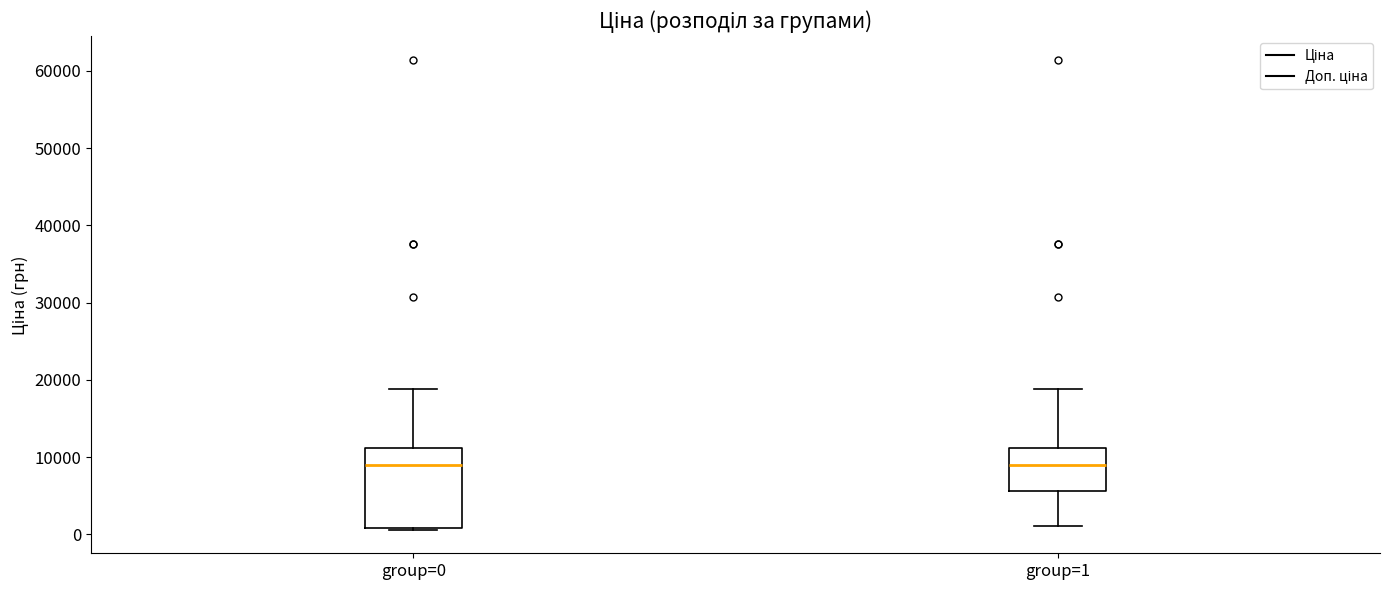

Reading left to right, transcribe this box plot: for each box, give where its median line is, the range the box spans, and where its two whiskers end, as read against the y-axis. The values are not printed on the chart, so give them approximately, as read against the axis.

group=0: median 9000, box 1000 to 11000, whiskers 1000 to 19000
group=1: median 9000, box 6000 to 11000, whiskers 1000 to 19000